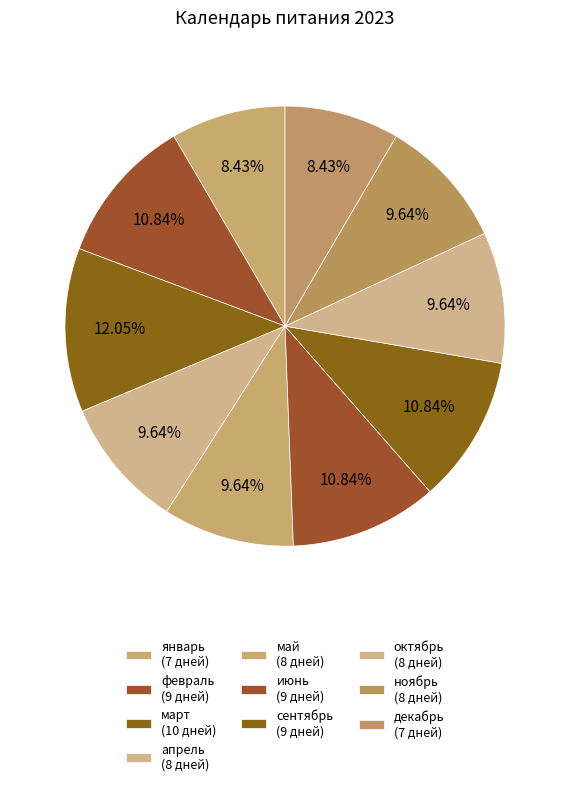

Does сентябрь account for over 50% of the chart?

No